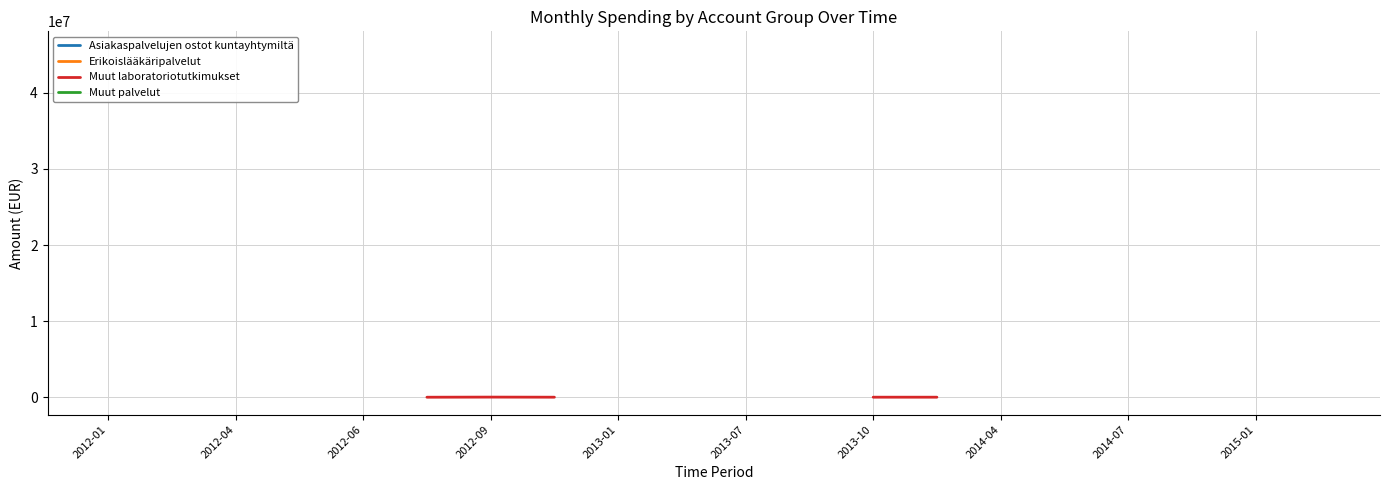

Does the chart display data point markers on the line(s)?

No